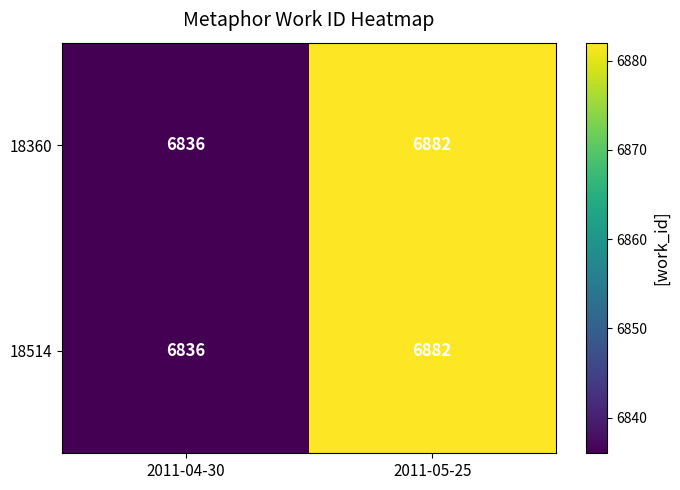

True or false: 18360 has a value of 6882 at 2011-05-25.

True